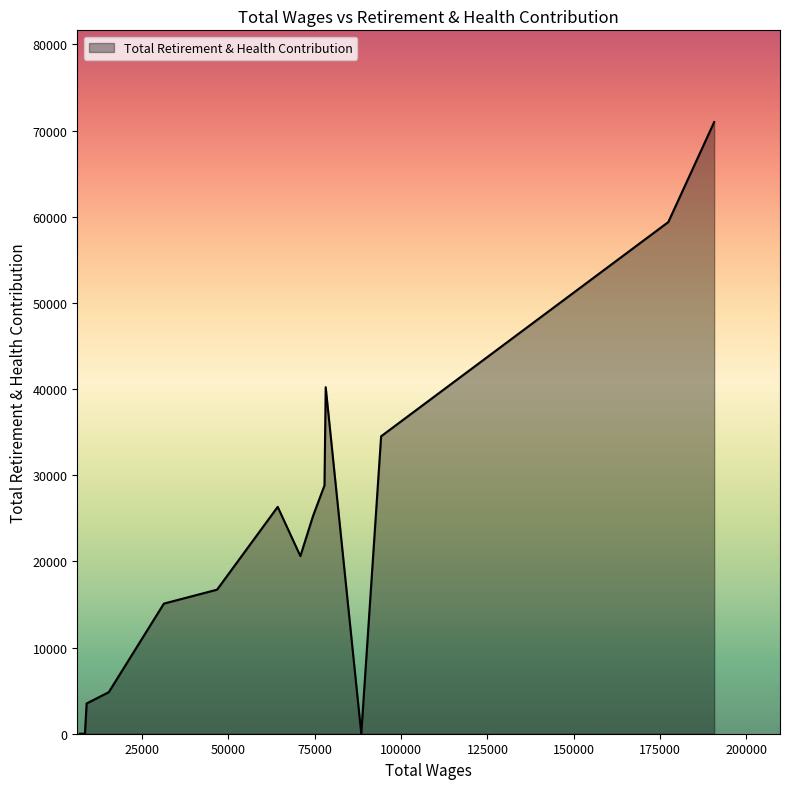

What is the maximum value shown in the chart?

70990